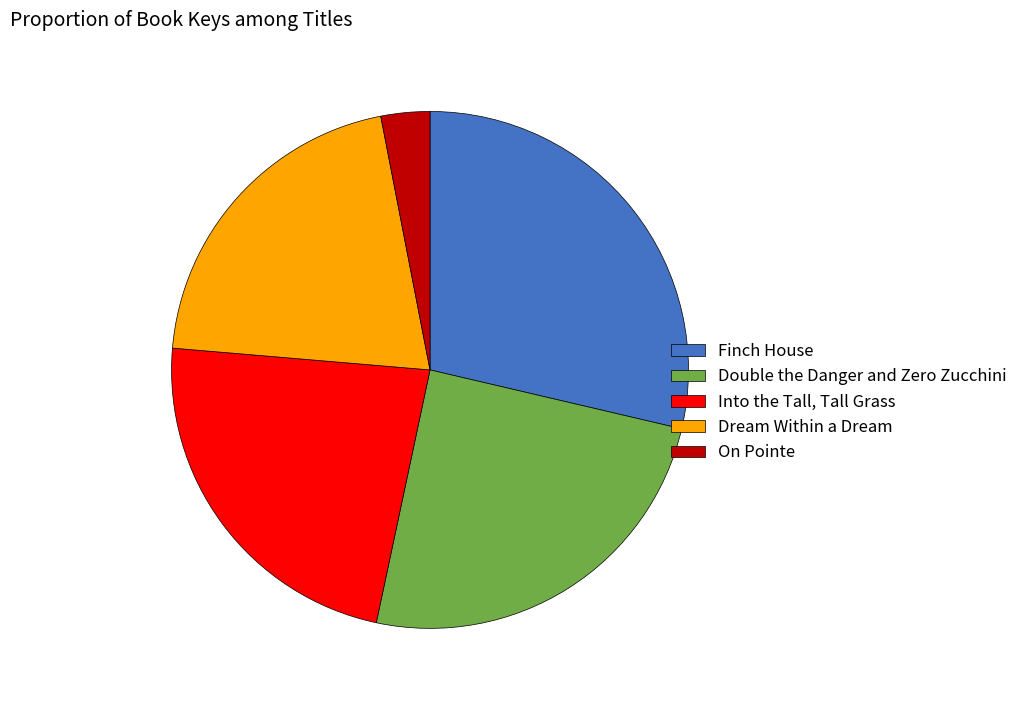

Does any single category account for the majority?

No